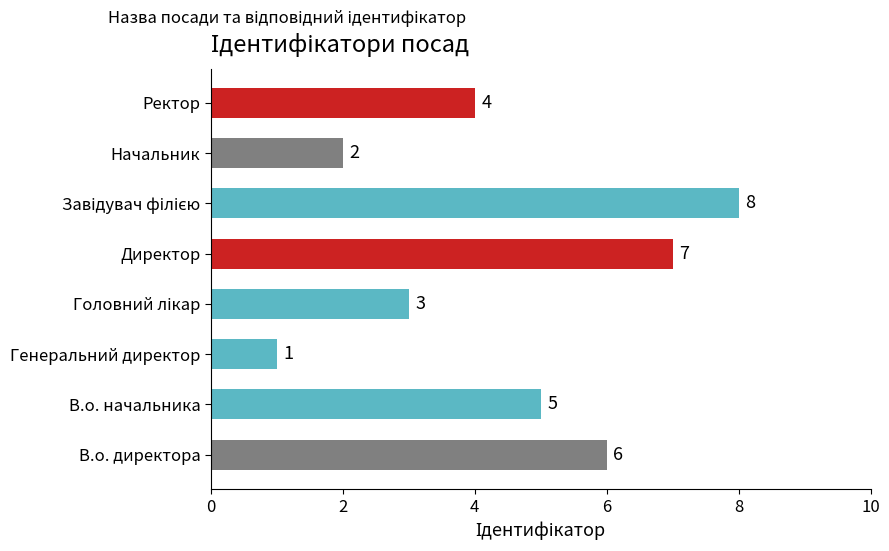

Reading bottom to top, extract all data points from this chart.

6	5	1	3	7	8	2	4